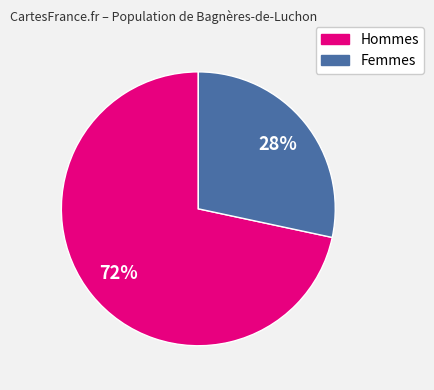

Is there a majority slice in this chart?

Yes